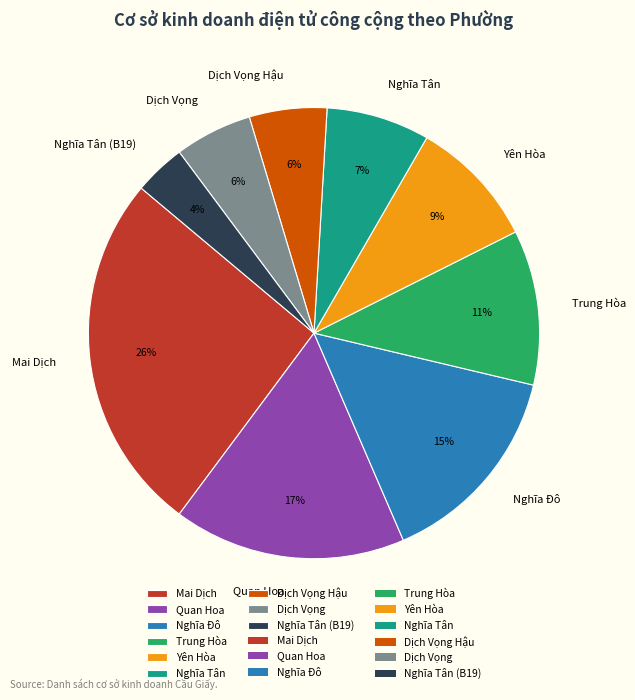

How many slices are in this pie chart?

9